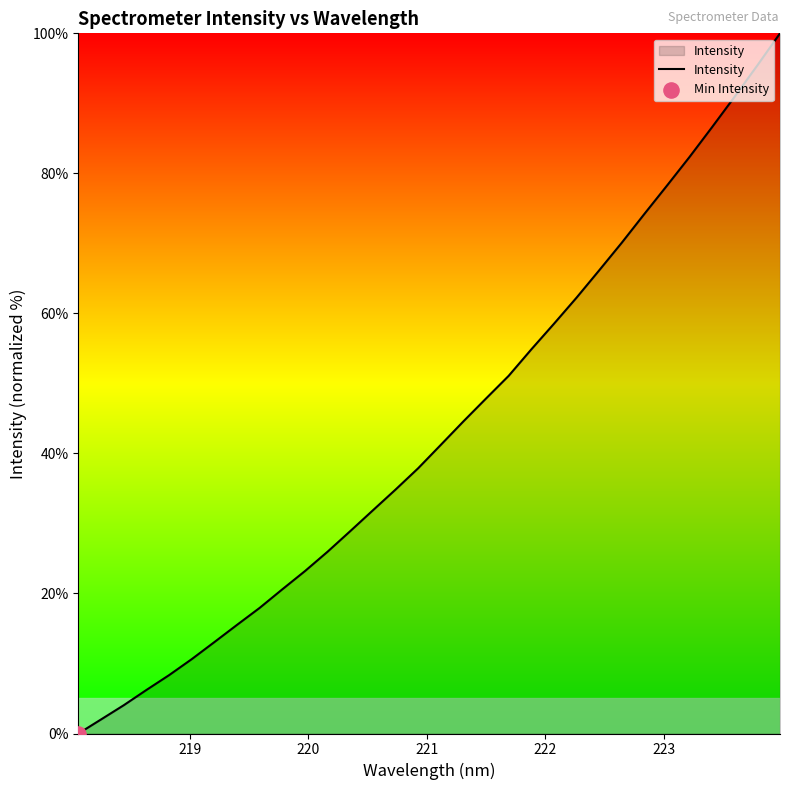

What is the maximum value shown in the chart?

100.0